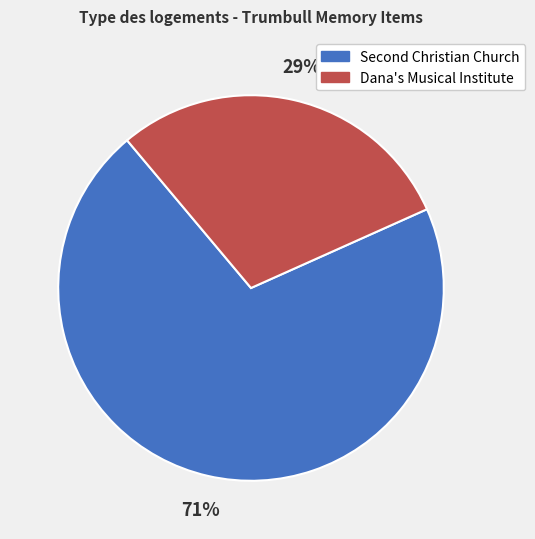

What percentage is the Dana's Musical Institute slice, to the nearest percent?

29%